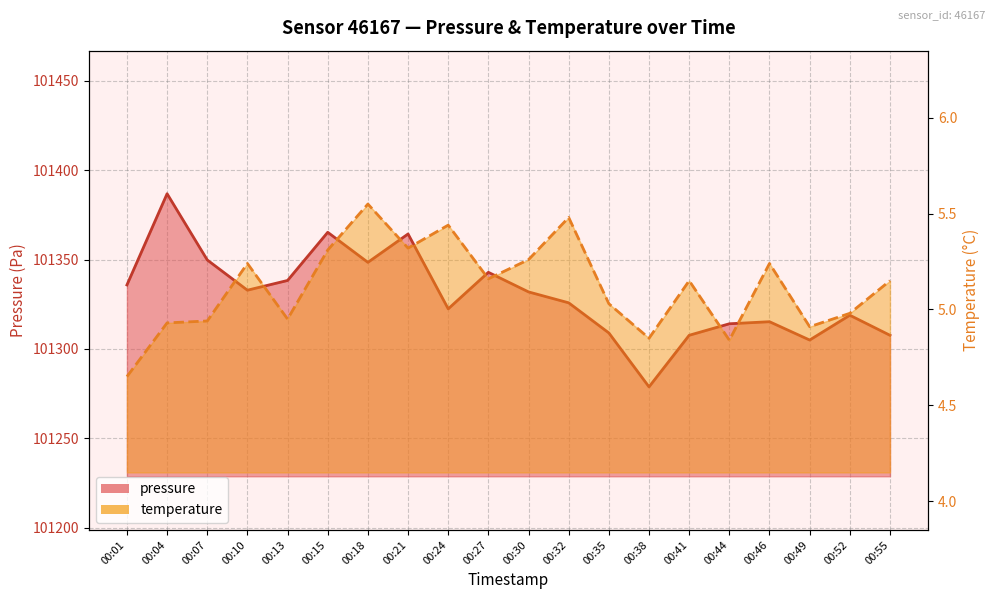

Is it true that temperature_line equals 4.9 at 00:07?

True